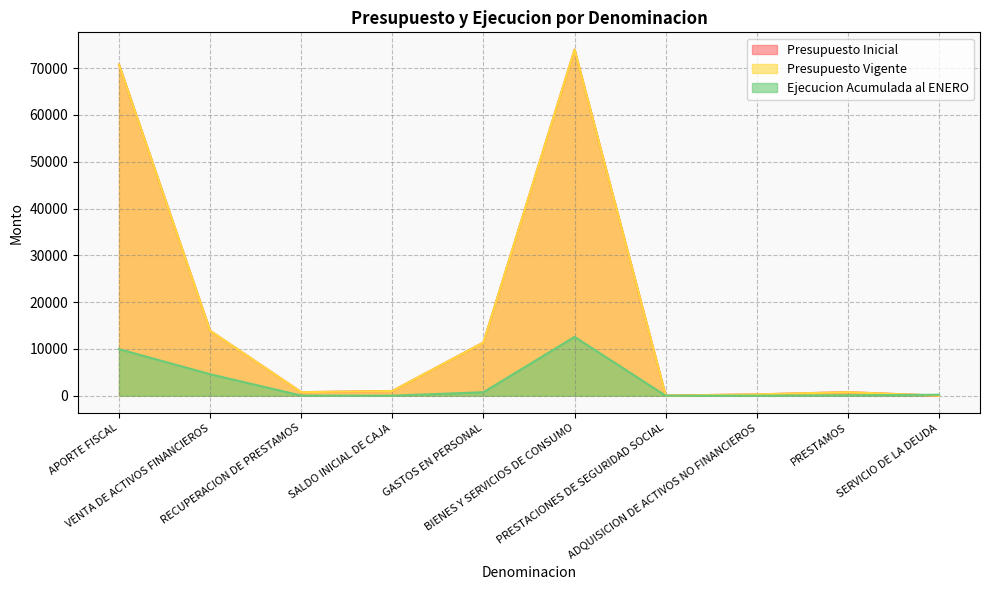

How many distinct data groups are displayed?

3